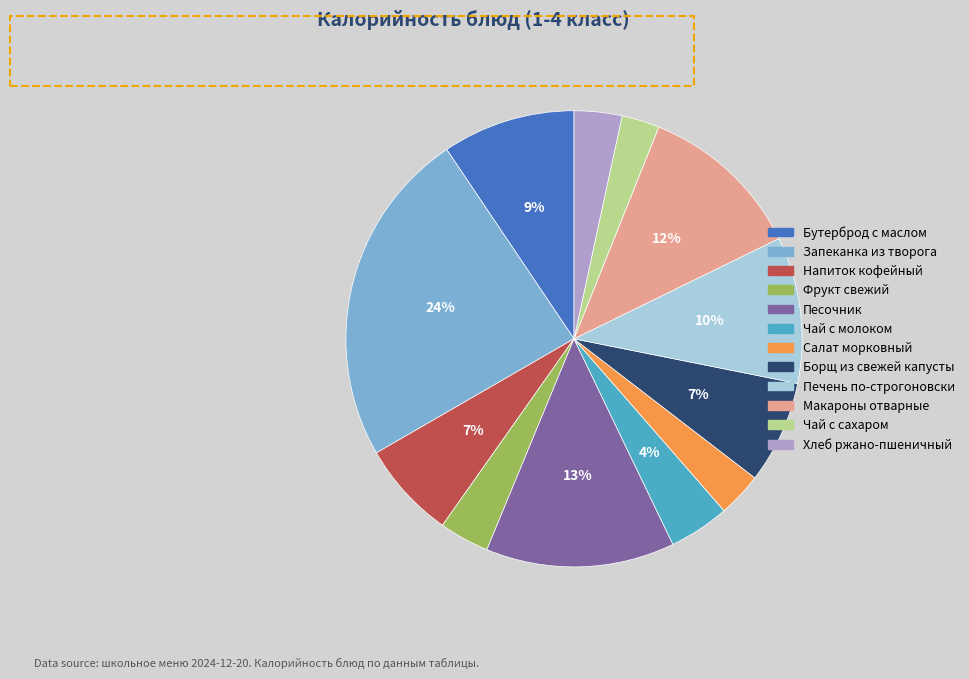

Is the sum of Салат морковный and Борщ из свежей капусты greater than half?

No